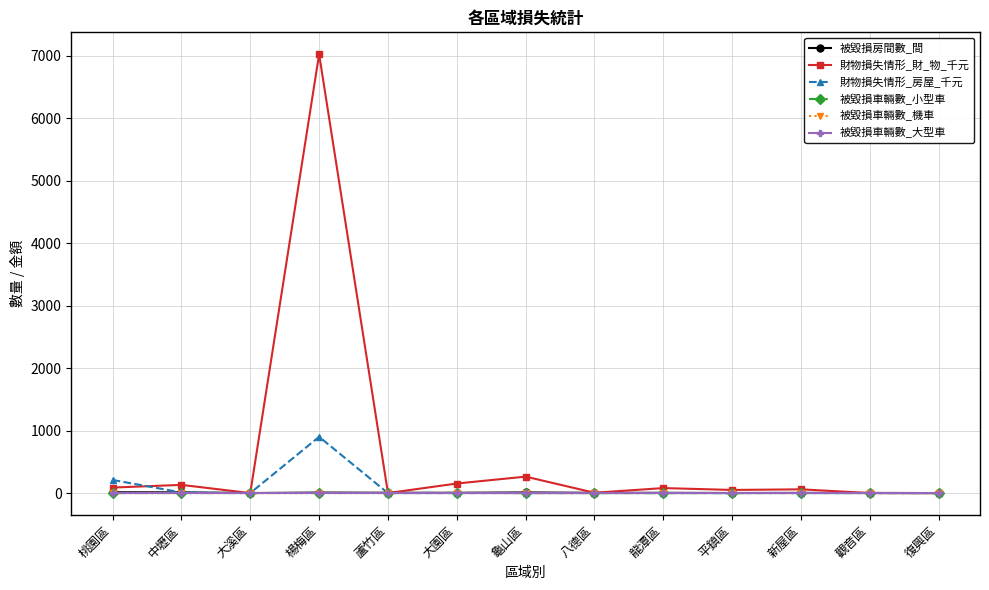

What is the spread (max minus min) of values at 龍潭區?

80